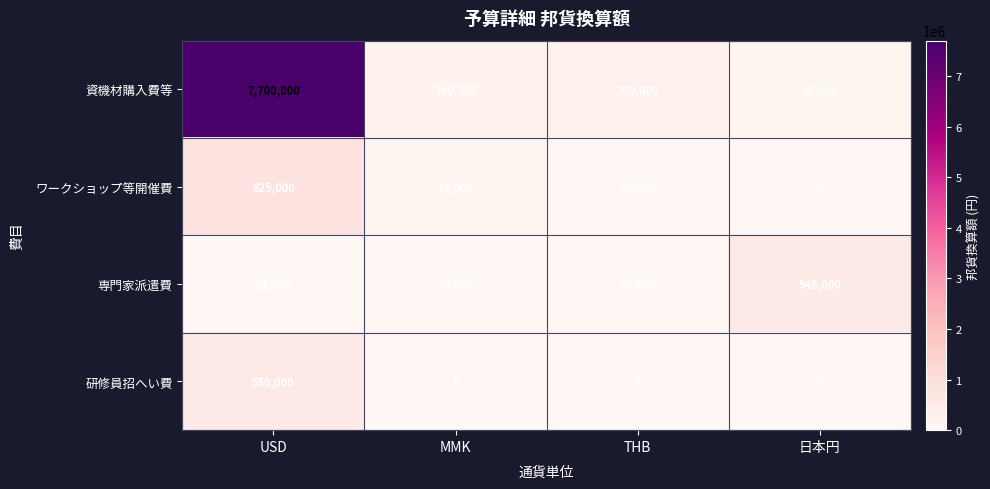

List the series in order of their peak value, highest first.

資機材購入費等, ワークショップ等開催費, 研修員招へい費, 専門家派遣費